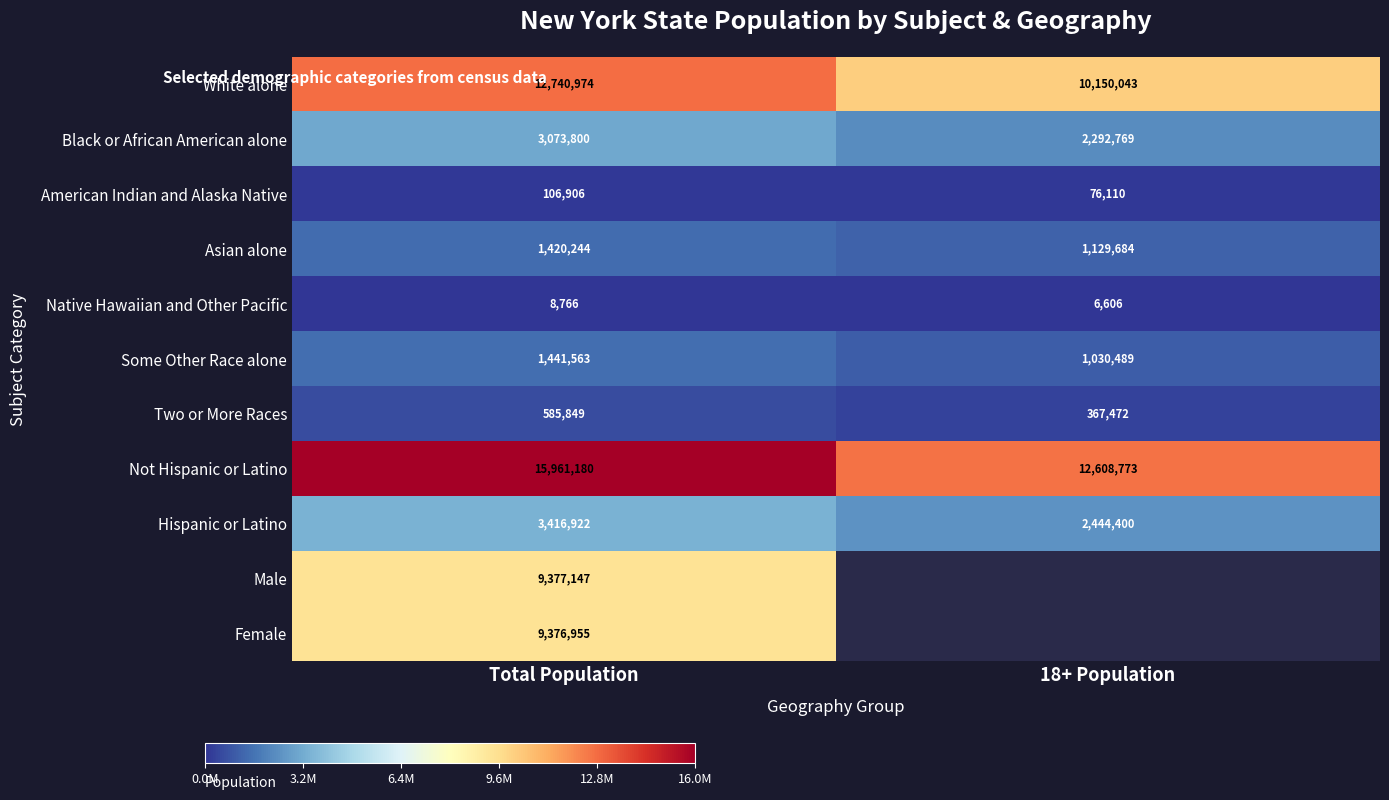

What is the sum of the American Indian and Alaska Native values at Total Population and 18+ Population?

183016